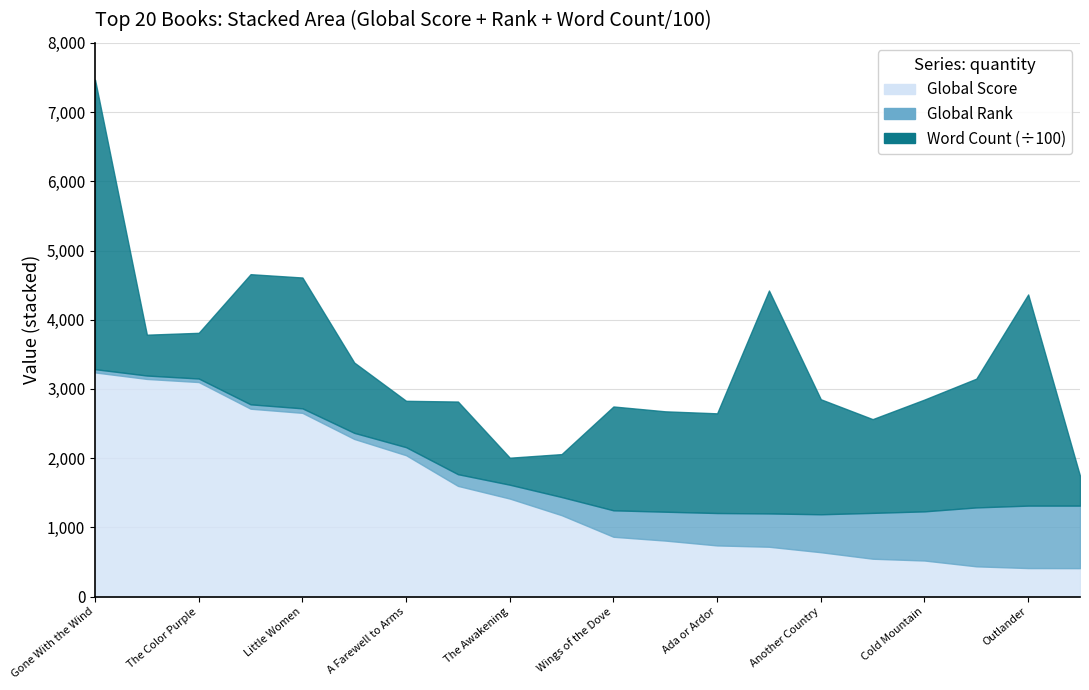

What is the sum of the Global Rank values at Memoirs of a Geisha and The Color Purple?

902